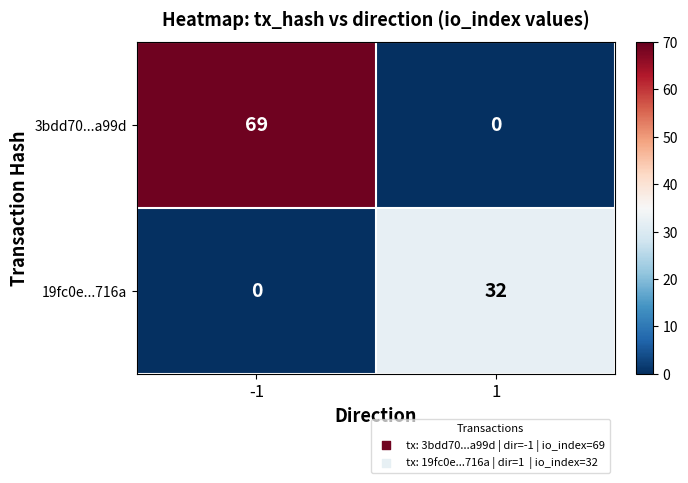

True or false: 3bdd70...a99d has a value of 69 at -1.

True